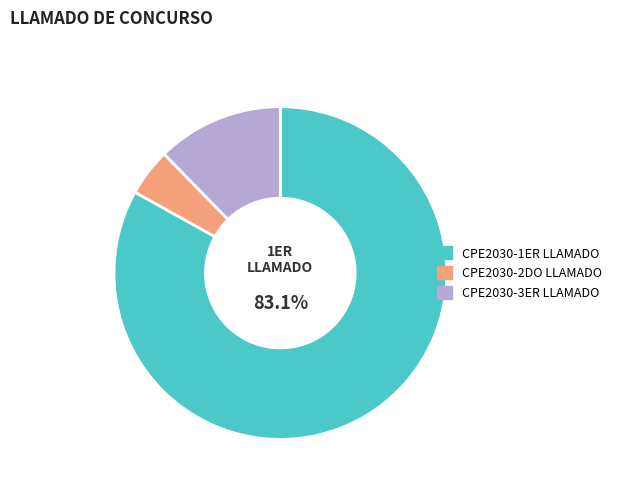

Which slice represents more than half of the pie?

CPE2030-1ER LLAMADO